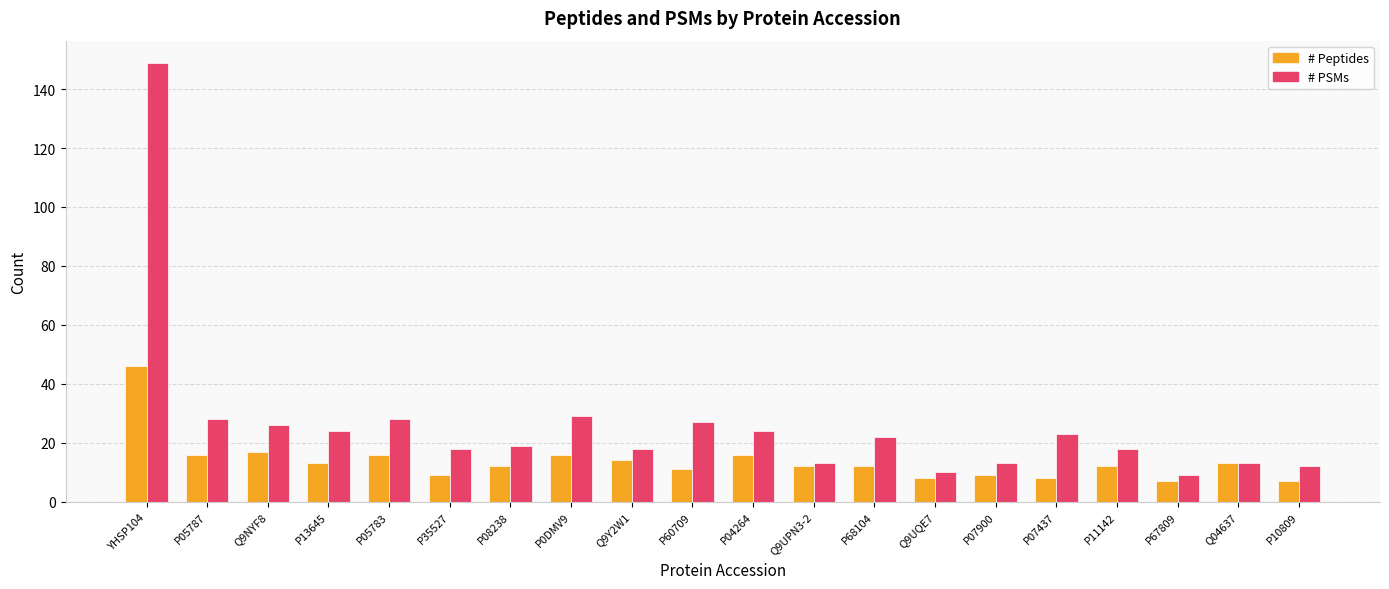

Rank the series by their maximum value, from highest to lowest.

# PSMs, # Peptides